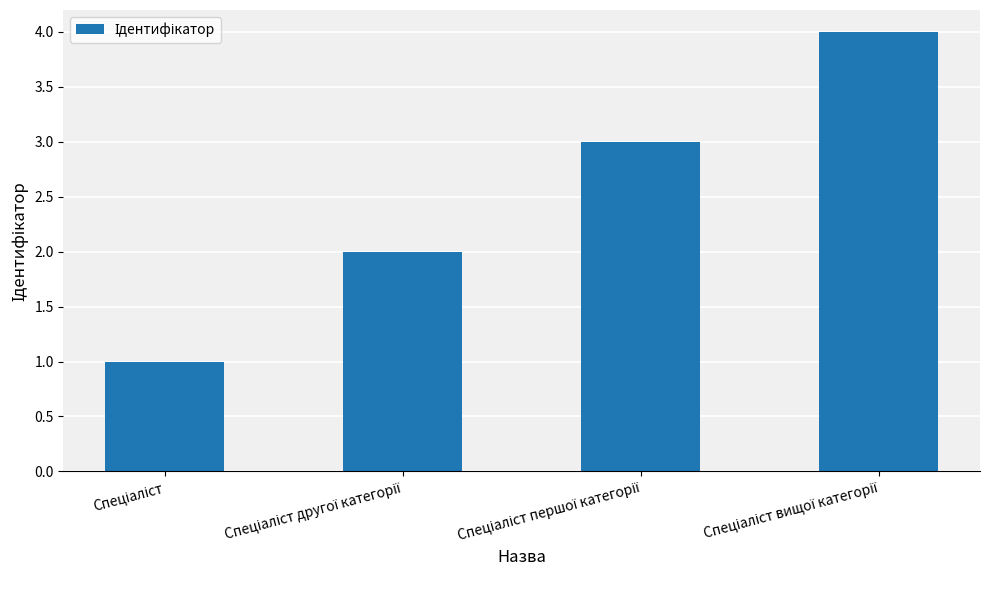

What is the greatest value displayed?

4